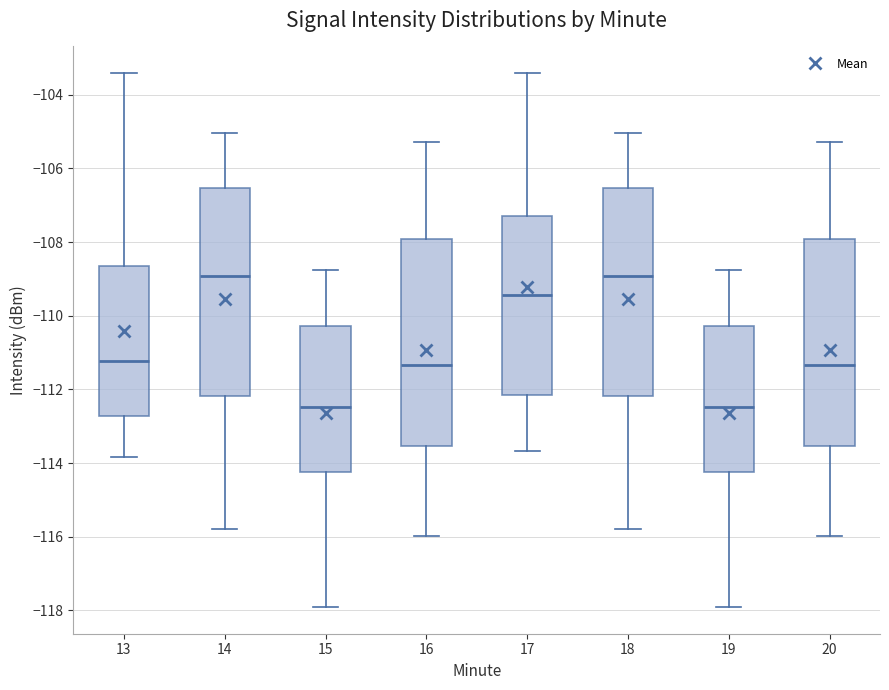

Where does the lower whisker of the box at x = 17 end on the y-axis? The values are not printed on the chart, so give them approximately, as read against the axis.

-113.6